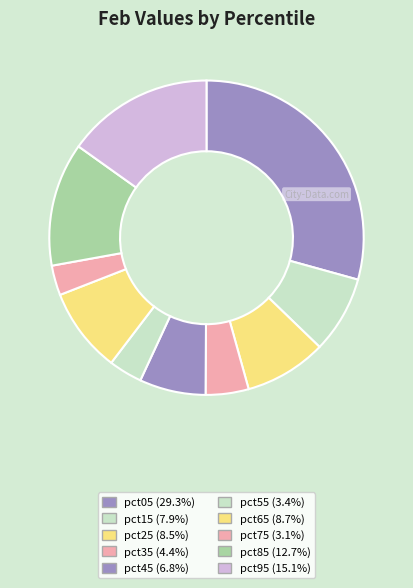

What portion of the pie excludes pct25?

91.5%